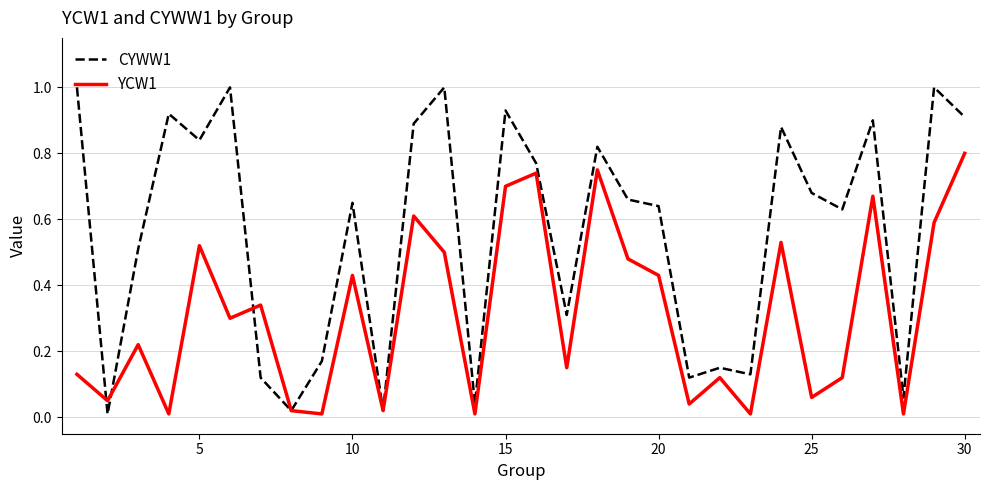

Which series has the largest range (max minus min)?

CYWW1